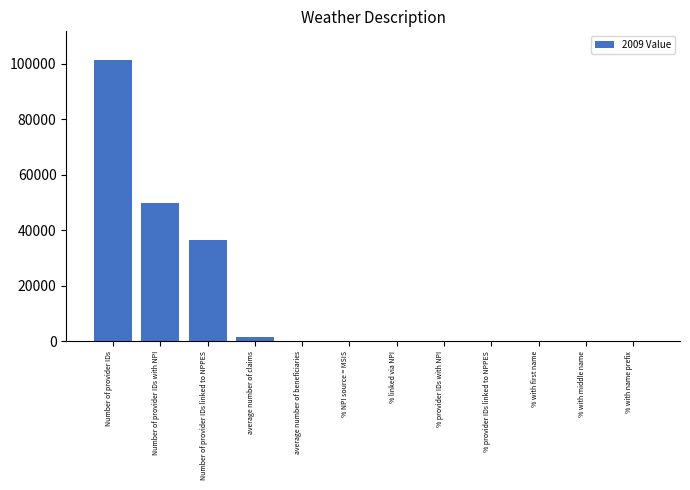

What is the sum of all values?

189678.2